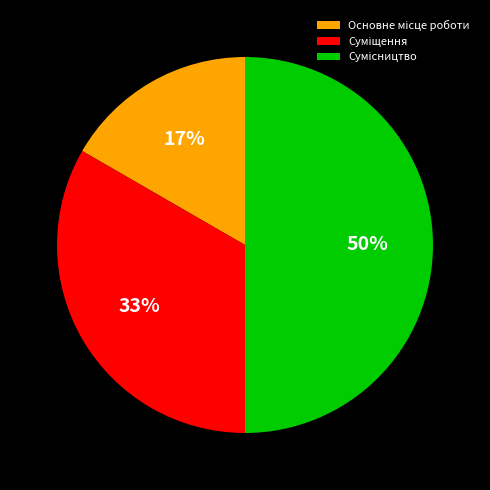

To the nearest percent, what is the average slice percentage?

33%